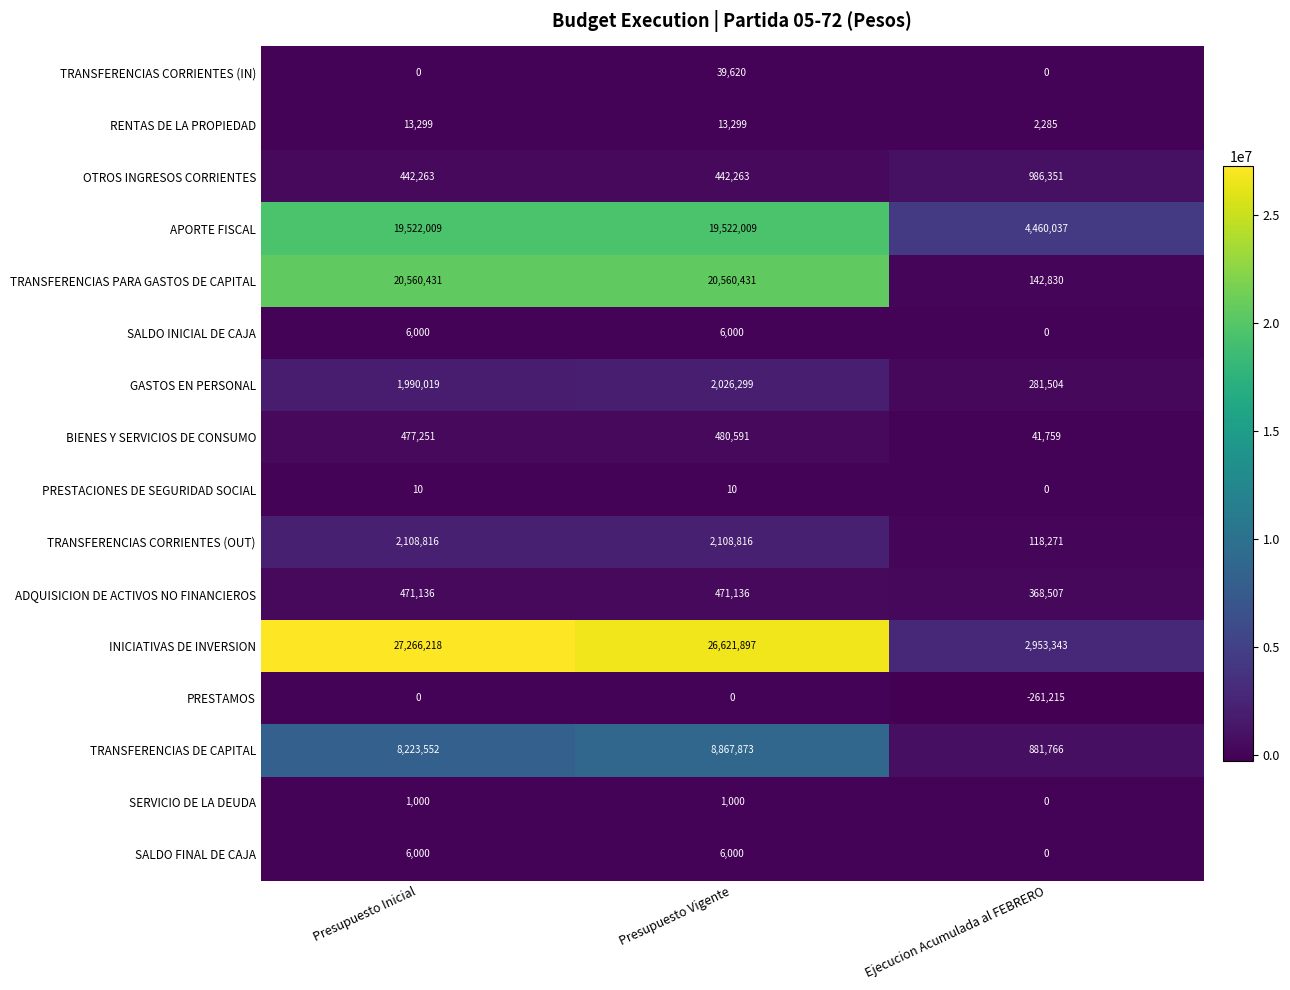

How many TRANSFERENCIAS CORRIENTES (IN) values are between 0 and 39620?

3